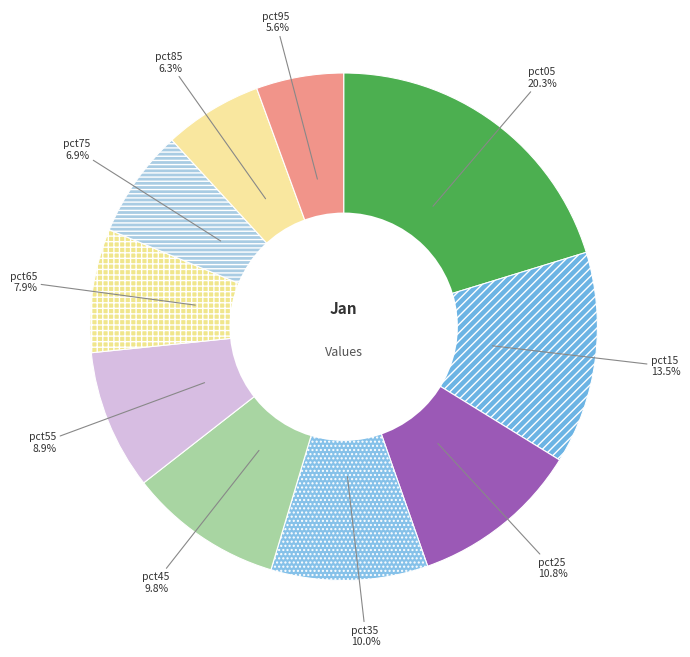

Count the number of slices in the pie.

10